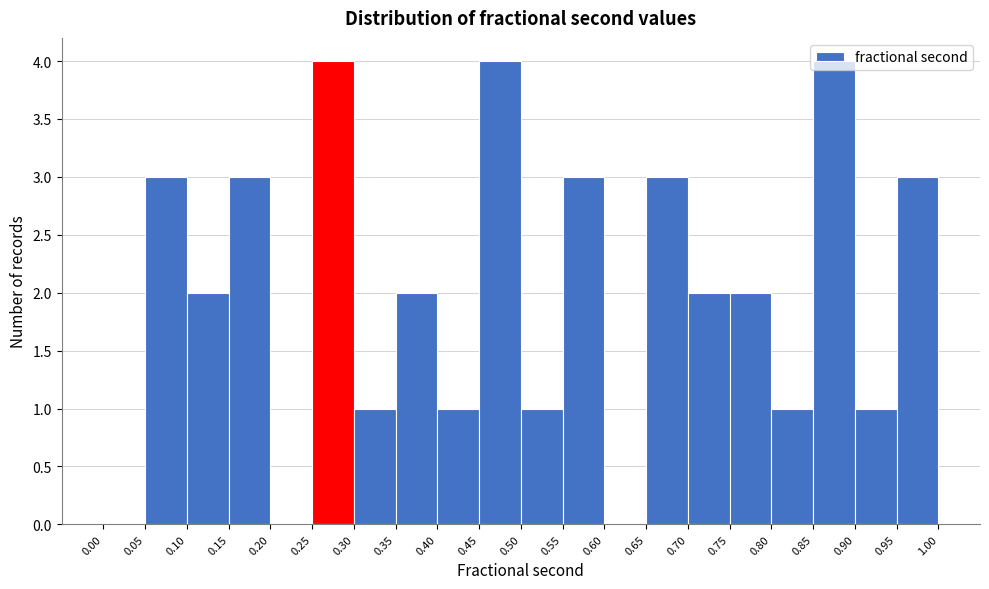

How tall is the bar that spans 0.35 to 0.40 on the x-axis? The values are not printed on the chart, so give them approximately, as read against the axis.

2